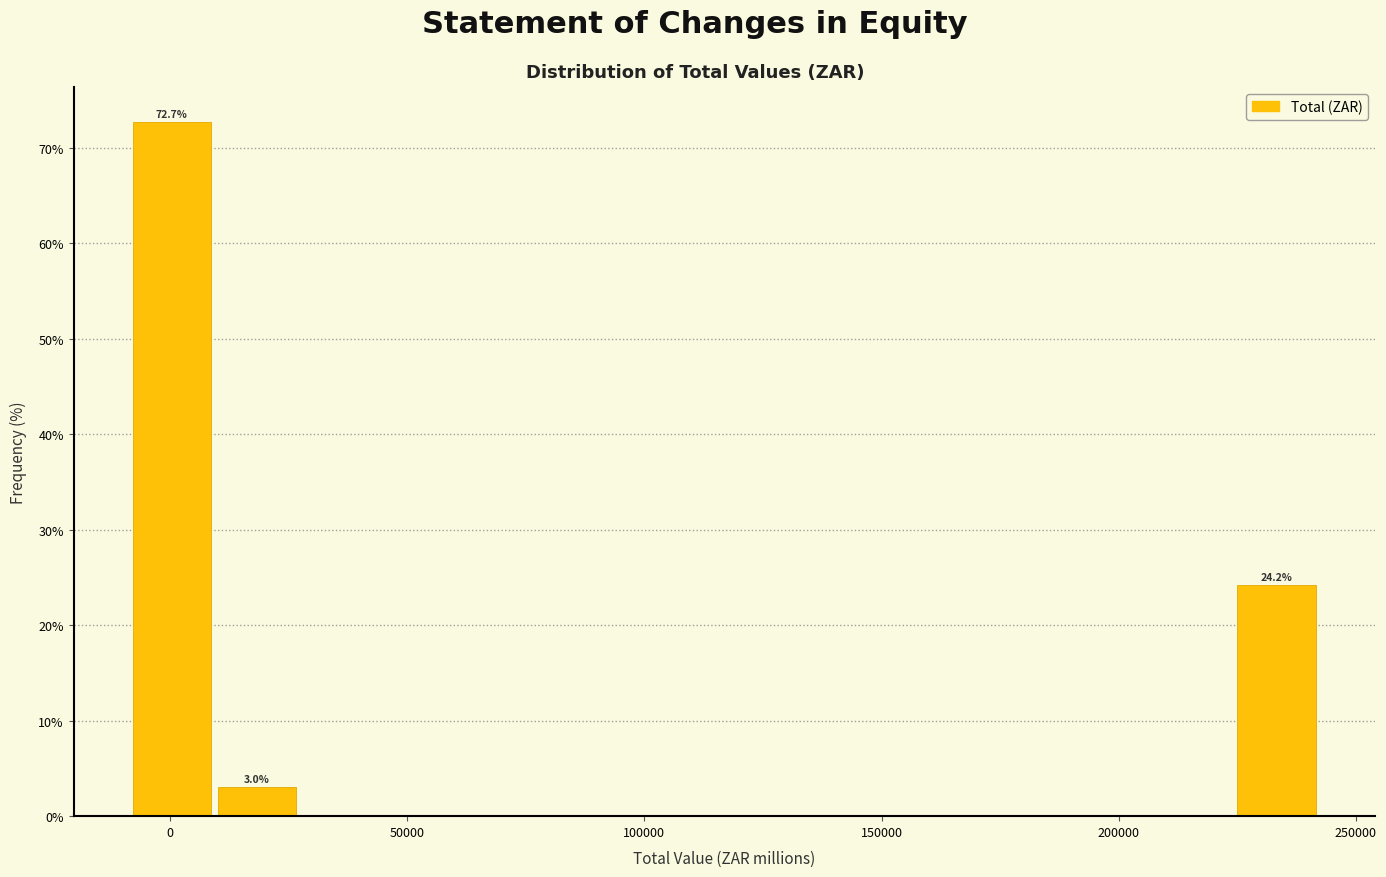

Read against the x-axis, roughly where is the centre of the tallest bar?

0